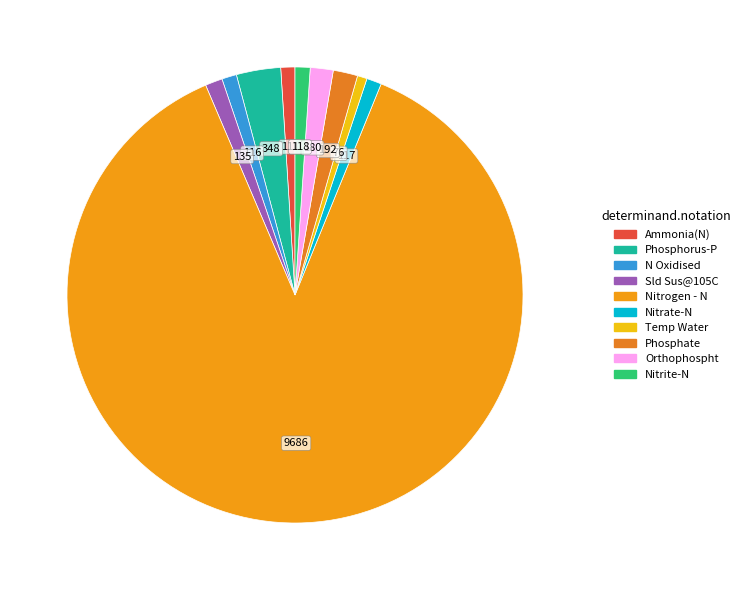

Count the number of slices in the pie.

10